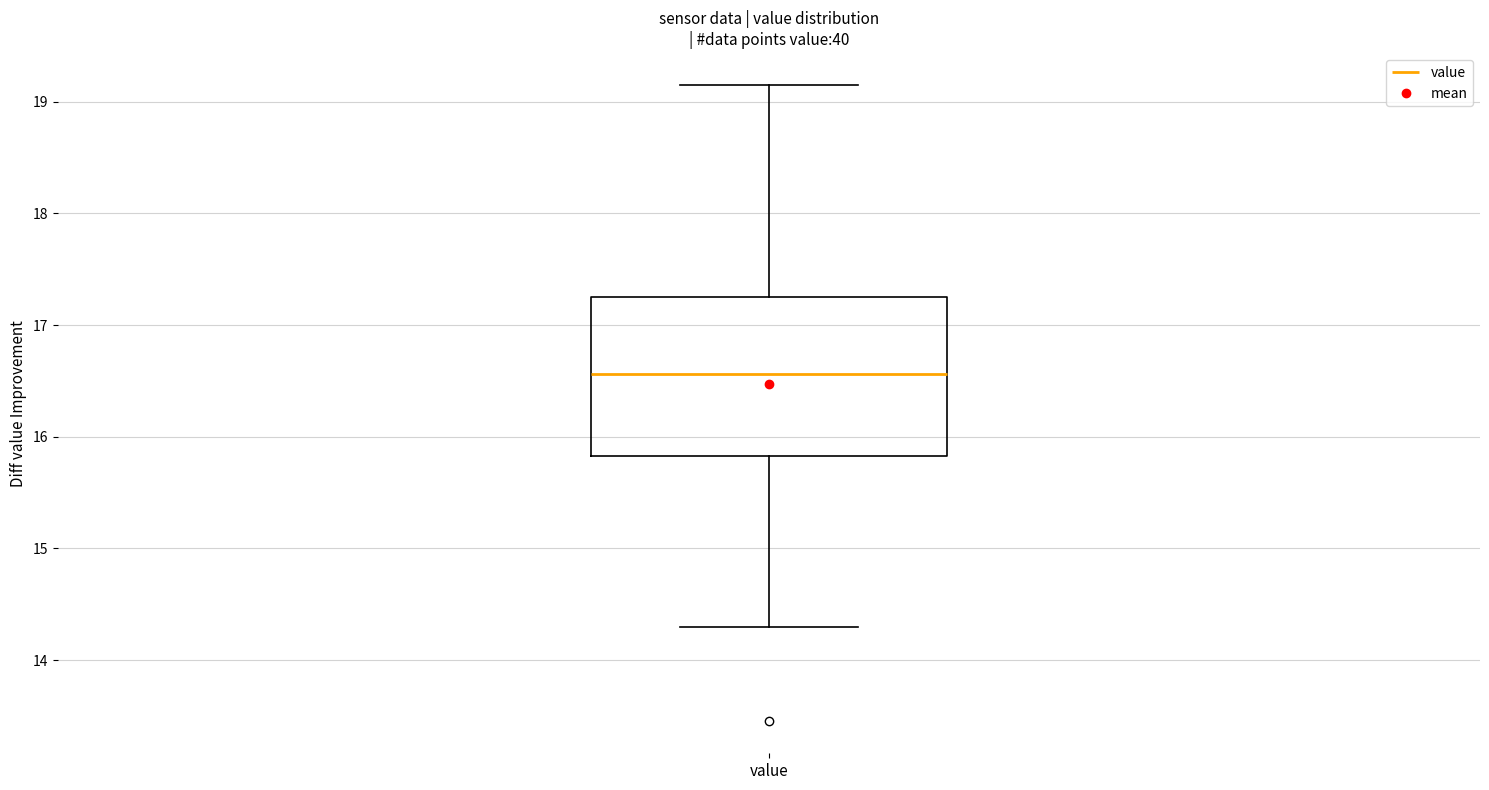

Read this box plot against the y-axis: the position of the median line, the range covered by the box, and the ends of both whiskers. The values are not printed on the chart, so give them approximately, as read against the axis.

median 16.6, box 15.8 to 17.2, whiskers 14.3 to 19.2